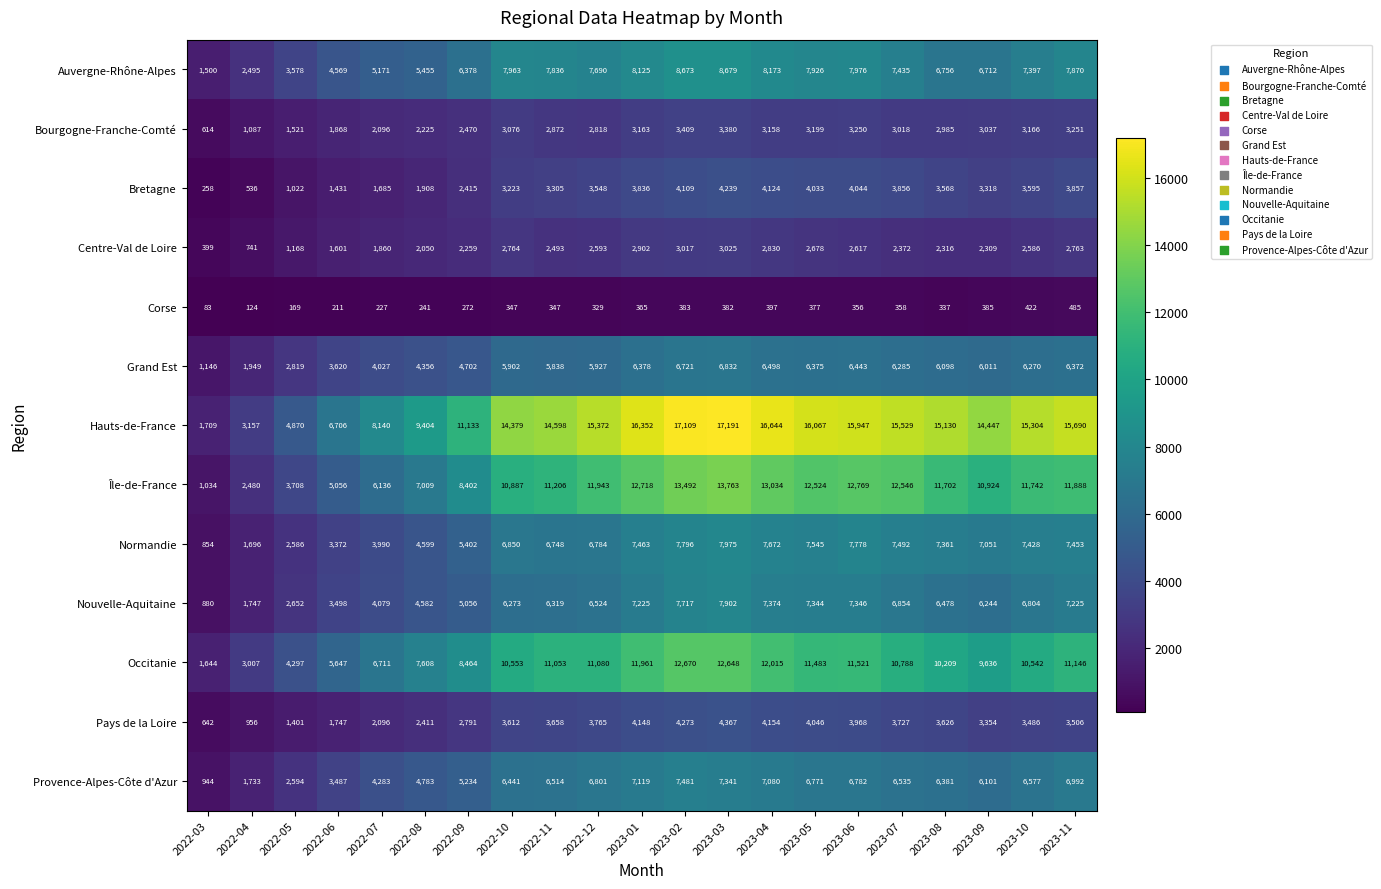

The Bretagne series shows 2325 at 2023-04. True or false?

False